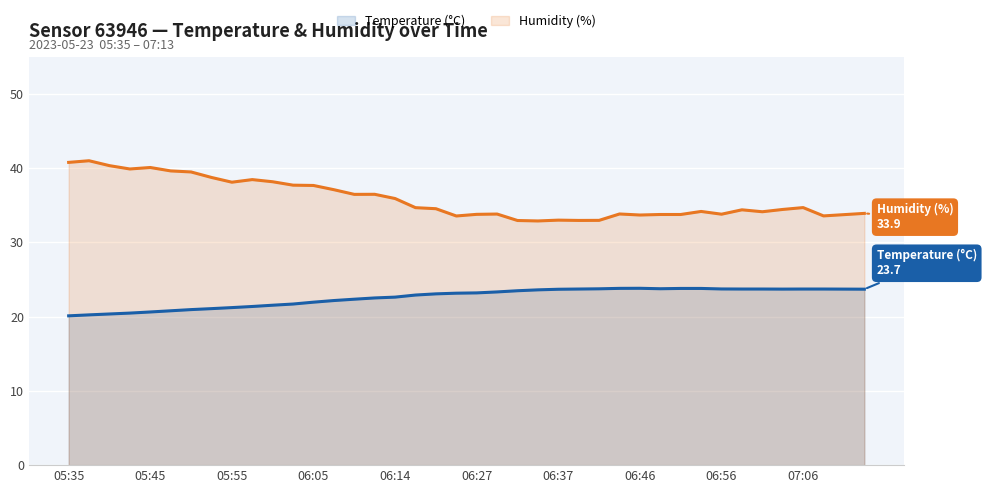

True or false: Humidity (%) and Temperature (°C) cross at least once.

False